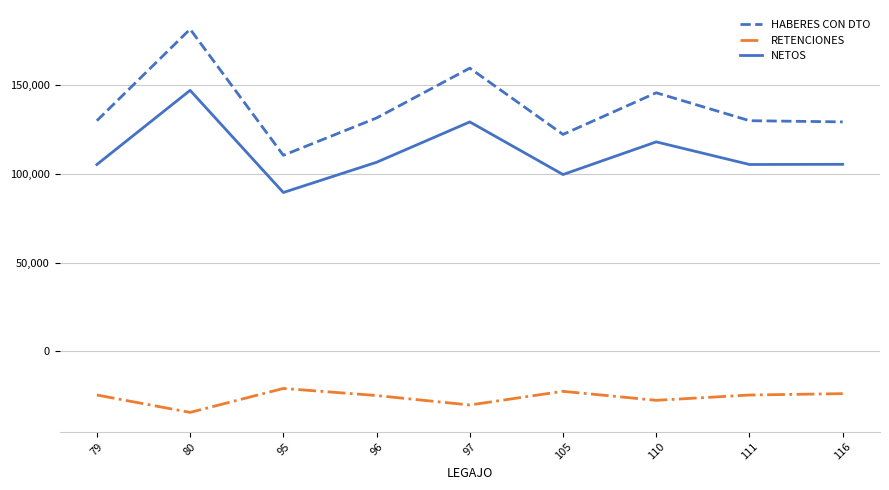

Is the value of NETOS at 96 greater than the value of RETENCIONES at 105?

Yes